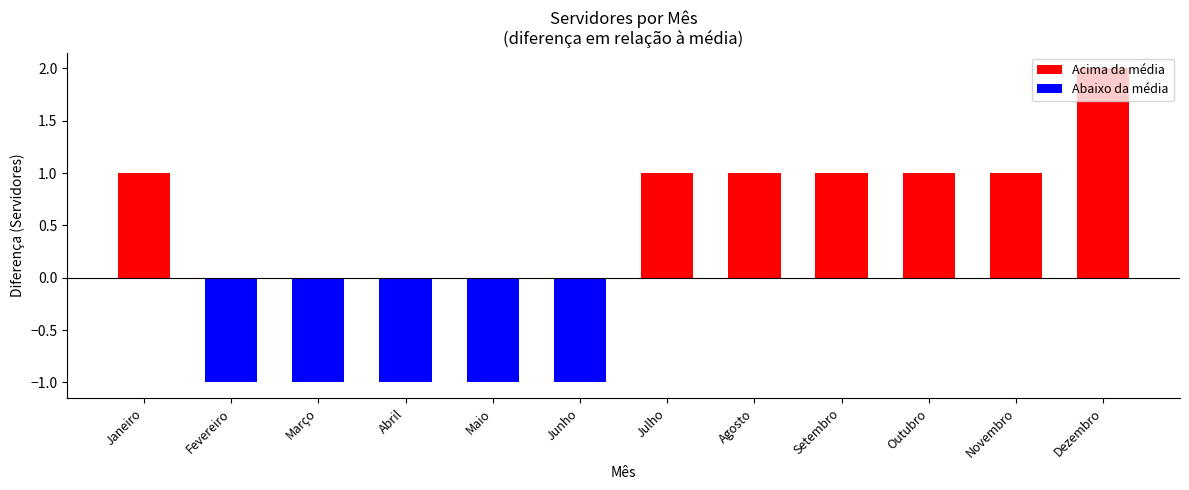

What is the label of the 2nd bar from the left?

Fevereiro